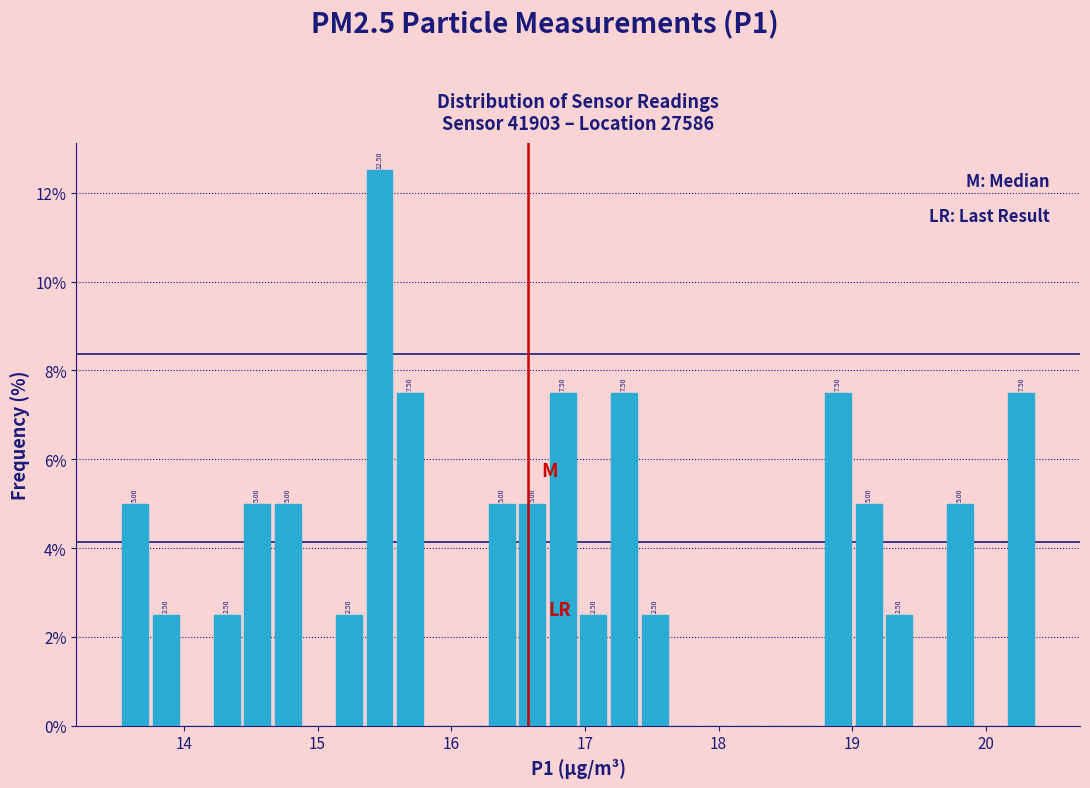

Read against the x-axis, roughly where is the centre of the tallest bar?

15.5